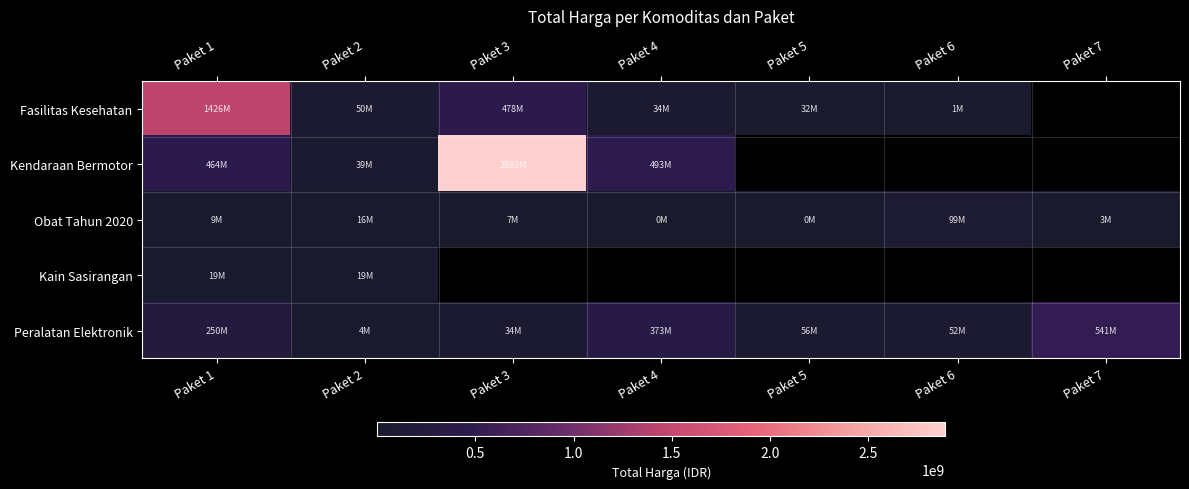

The Peralatan Elektronik series shows 34292000.0 at Paket 3. True or false?

True